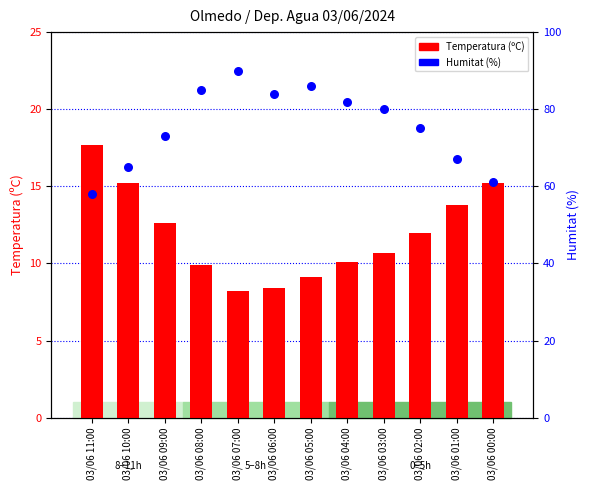

What is the total value across all series at 03/06 06:00?

92.4